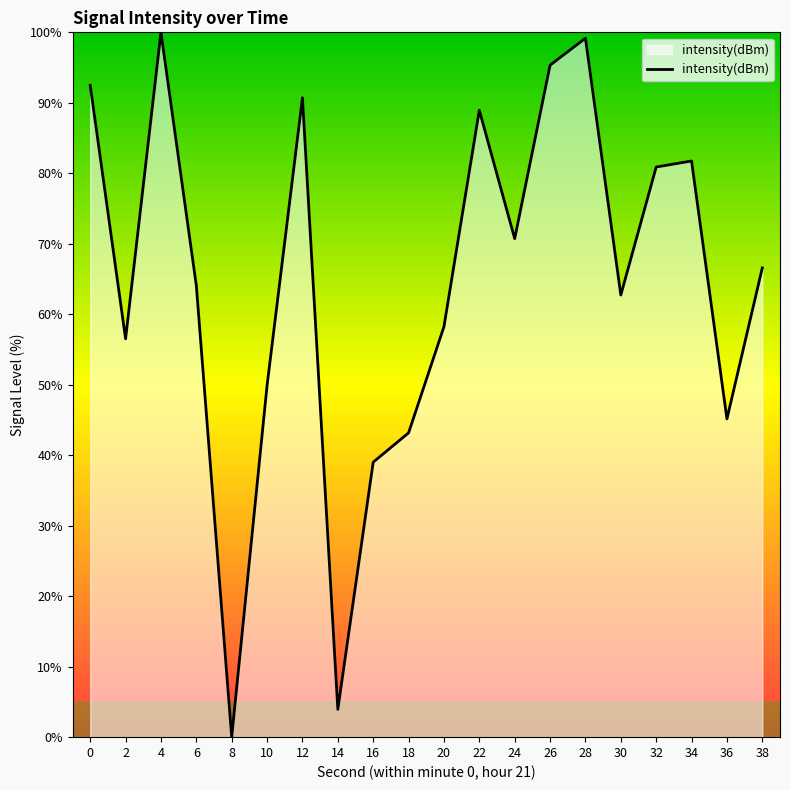

Is it true that the value at 38 is 66.6?

True